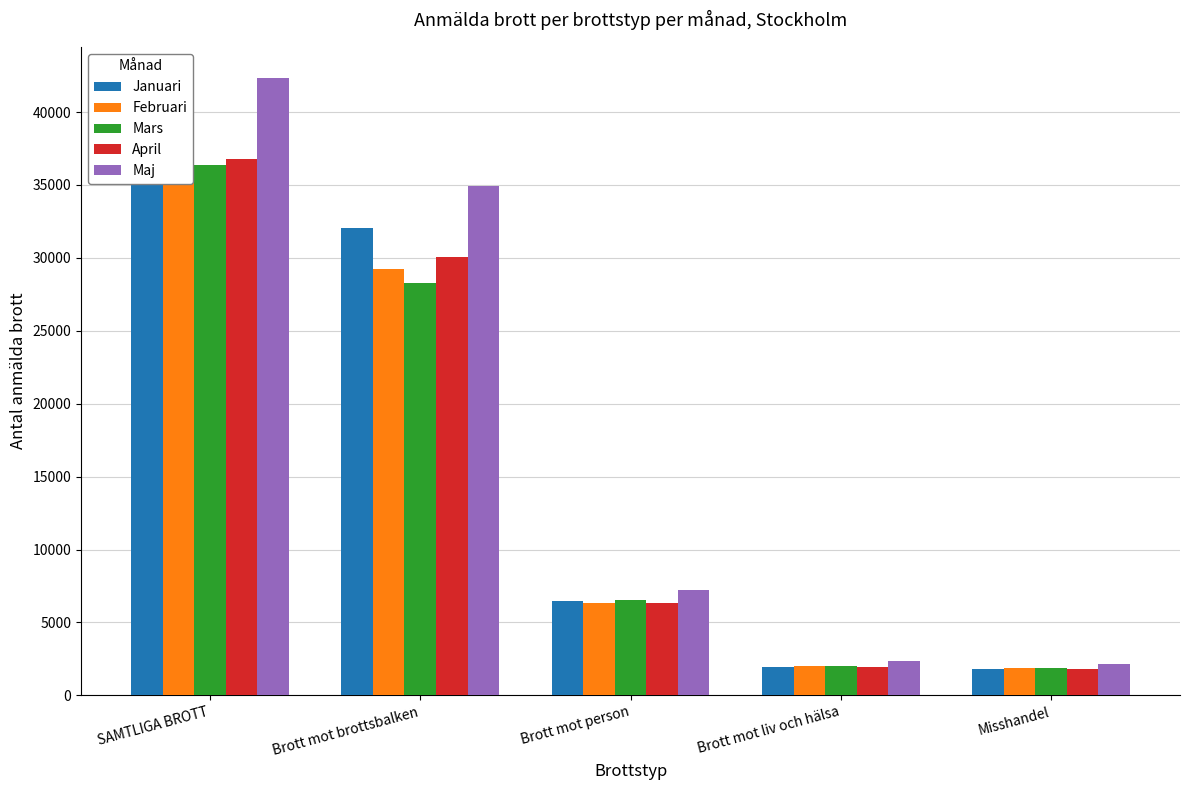

Where is April nearest to the value 19304?

Brott mot brottsbalken